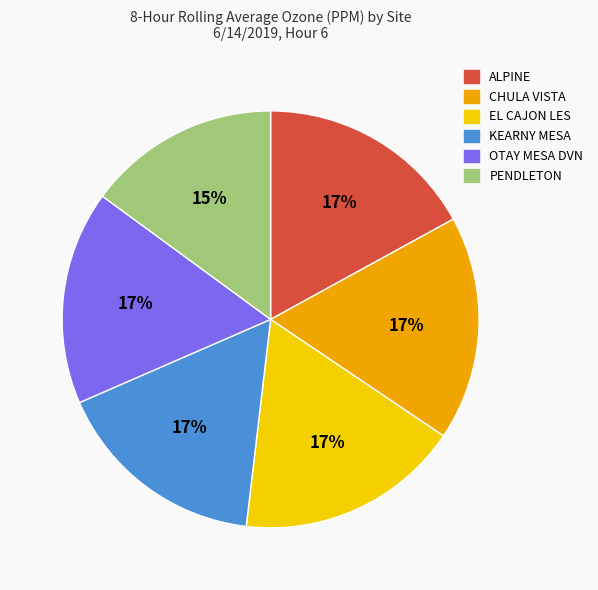

The CHULA VISTA slice represents 17% of the pie. True or false?

True